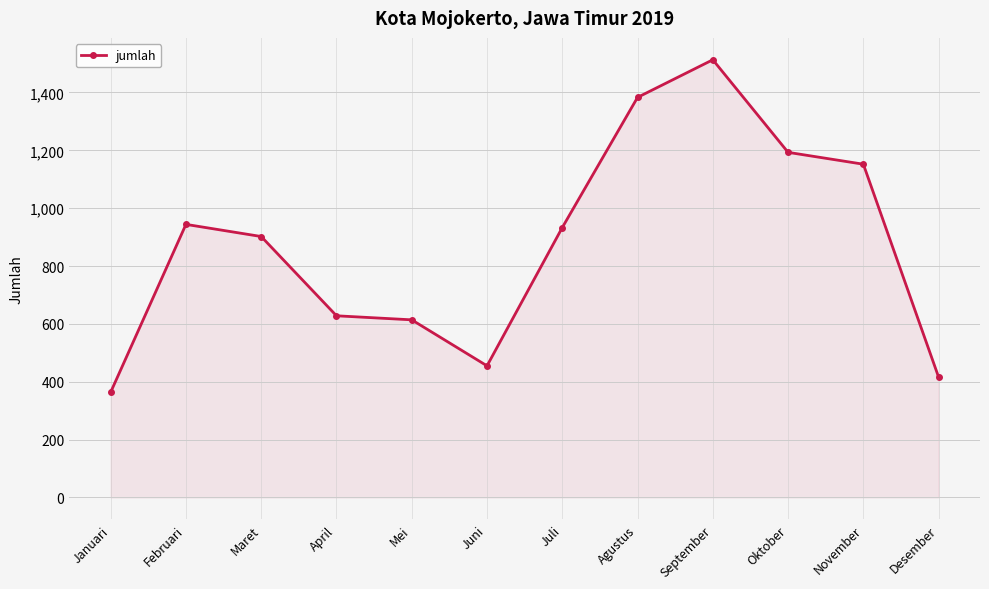

Reading left to right, what are all the values shown in this chart?

364	944	902	628	614	455	933	1383	1513	1193	1152	416